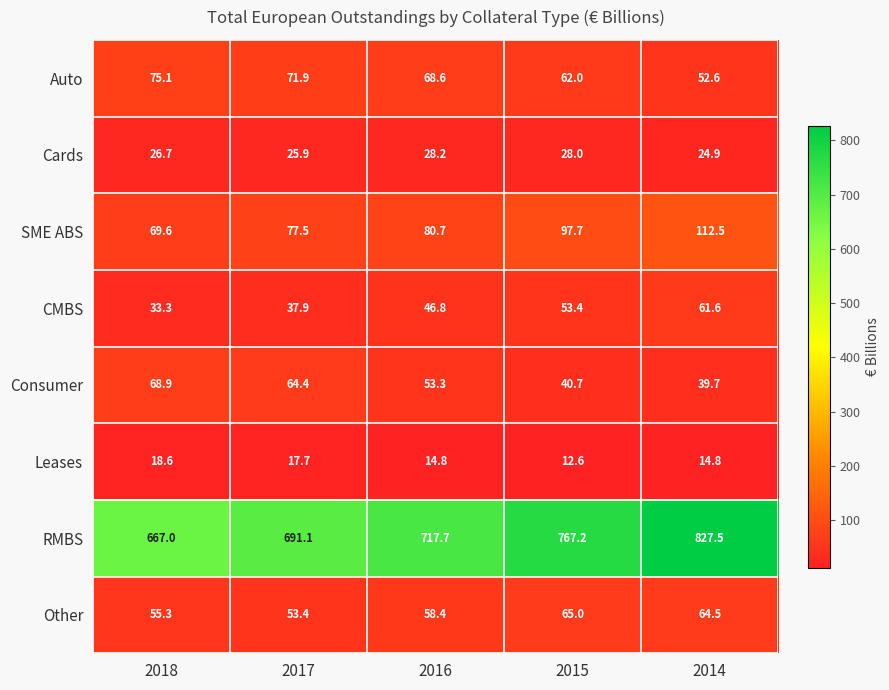

How many categories are shown in the chart?

5